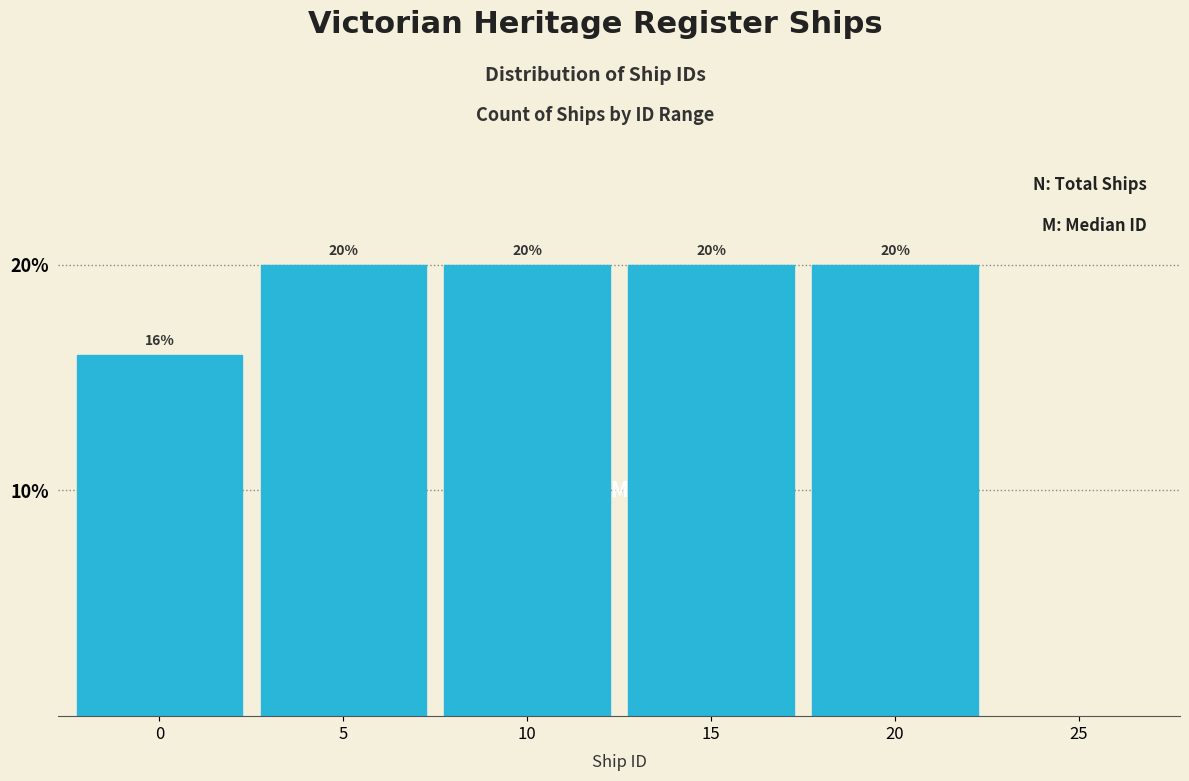

Reading left to right, list all the values displayed in this chart.

0=16	5=20	10=20	15=20	20=20